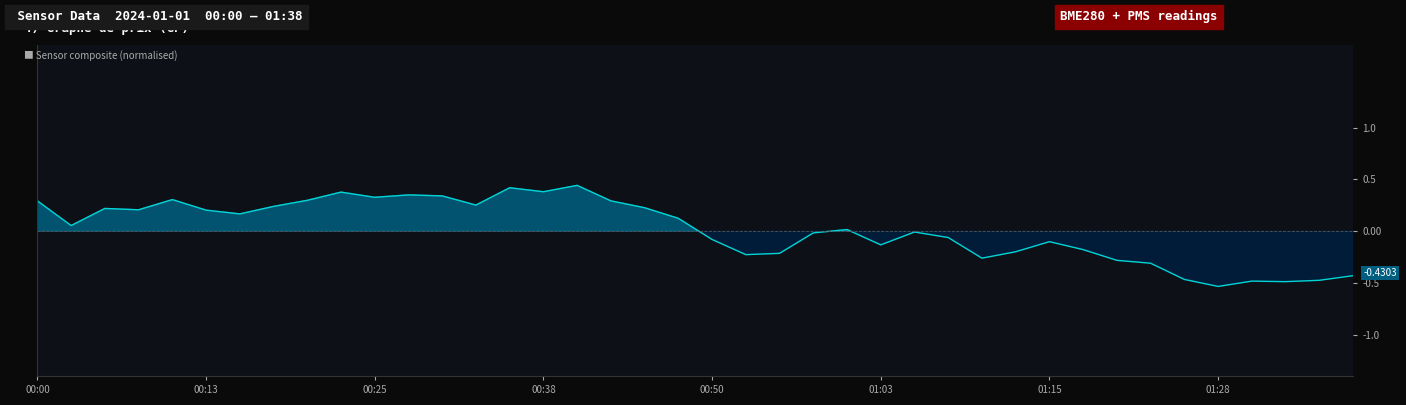

At which category does the chart reach its peak across all series?

16